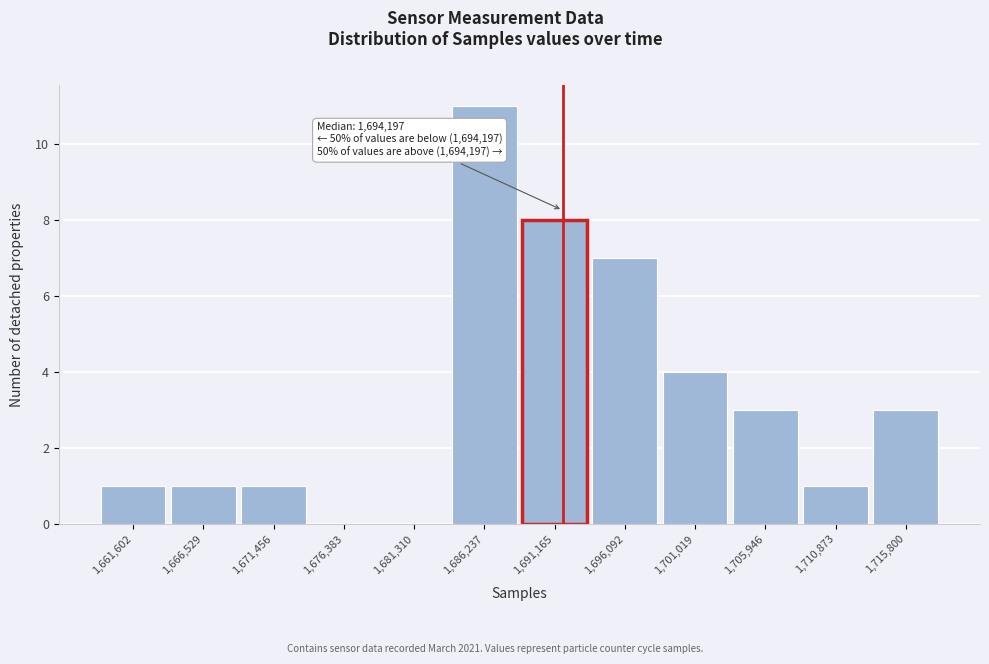

Reading right to left, what are all the values shown in this chart?

1,715,800=3	1,710,873=1	1,705,946=3	1,701,019=4	1,696,092=7	1,691,165=8	1,686,237=11	1,681,310=0	1,676,383=0	1,671,456=1	1,666,529=1	1,661,602=1